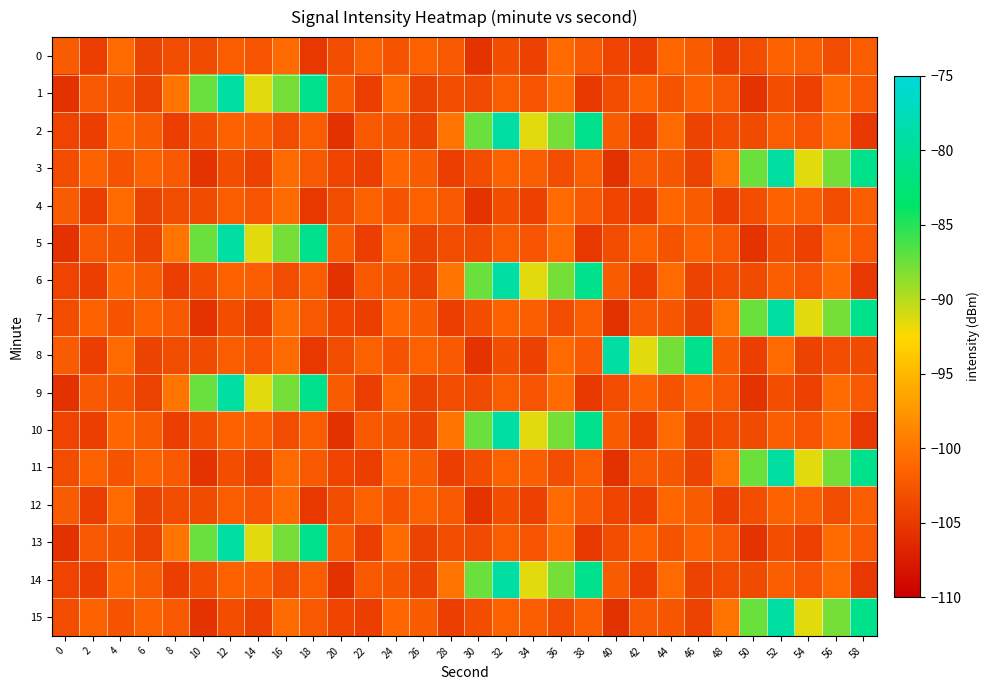

What is the total value across all series at 54?

-1604.2